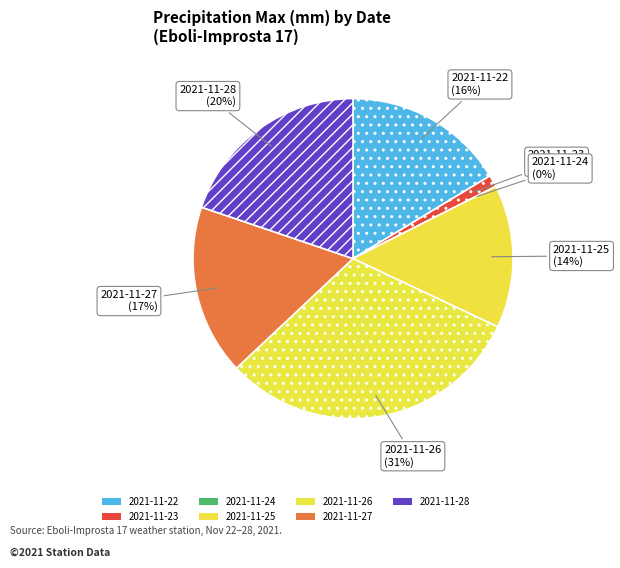

What portion of the pie excludes 2021-11-26?

69.0%